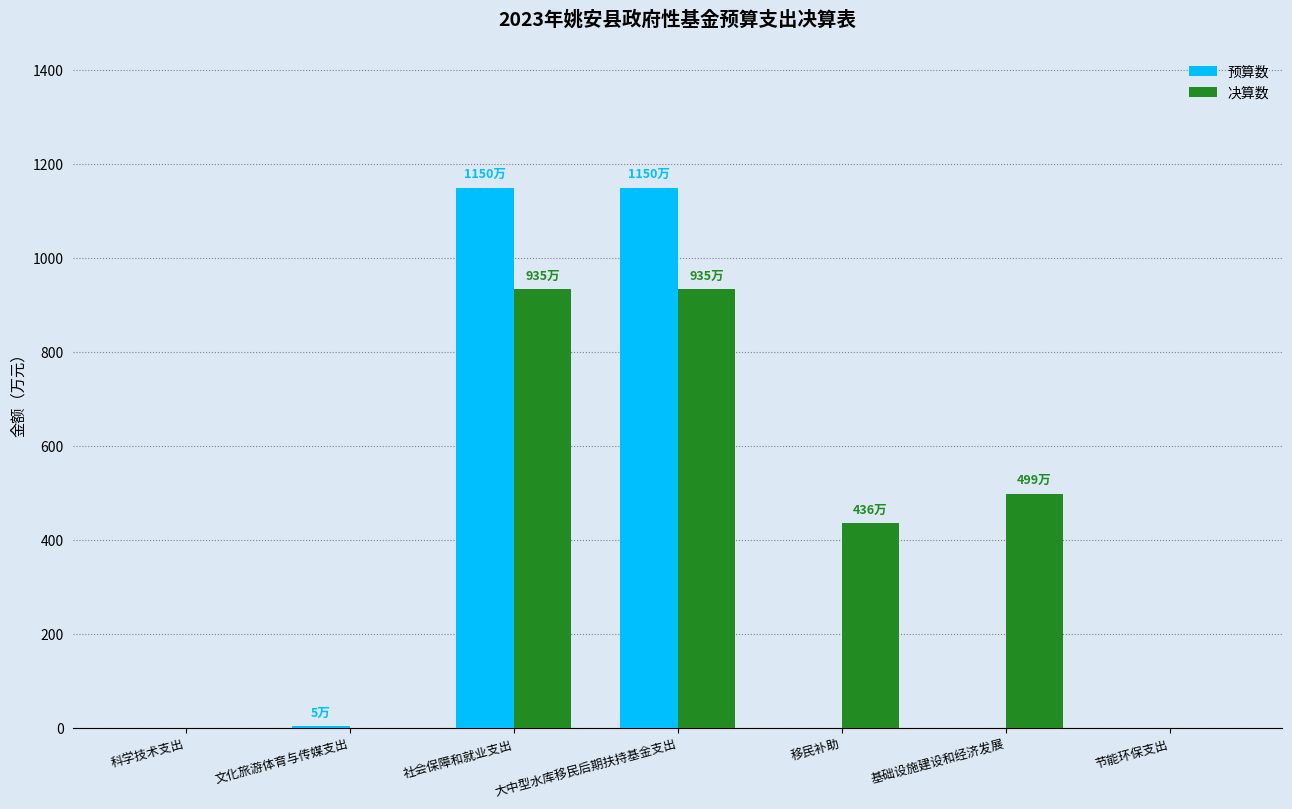

Is it true that 决算数 equals 1437 at 大中型水库移民后期扶持基金支出?

False